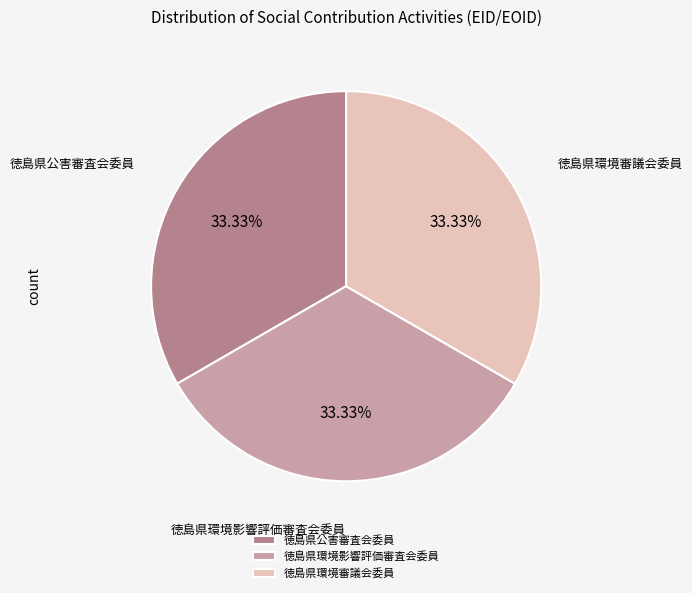

Approximately how many times larger is the value at 徳島県環境審議会委員 compared to 徳島県環境影響評価審査会委員?

1.0